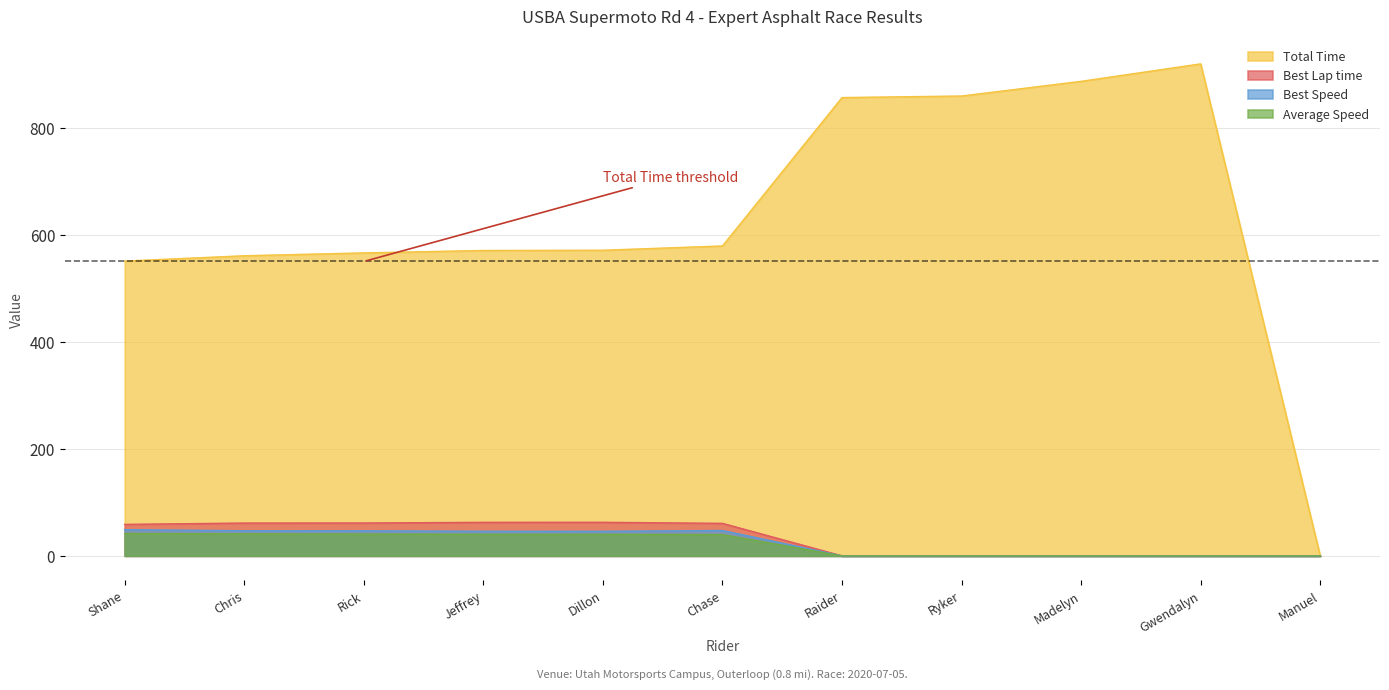

How many lines are shown in the chart?

4